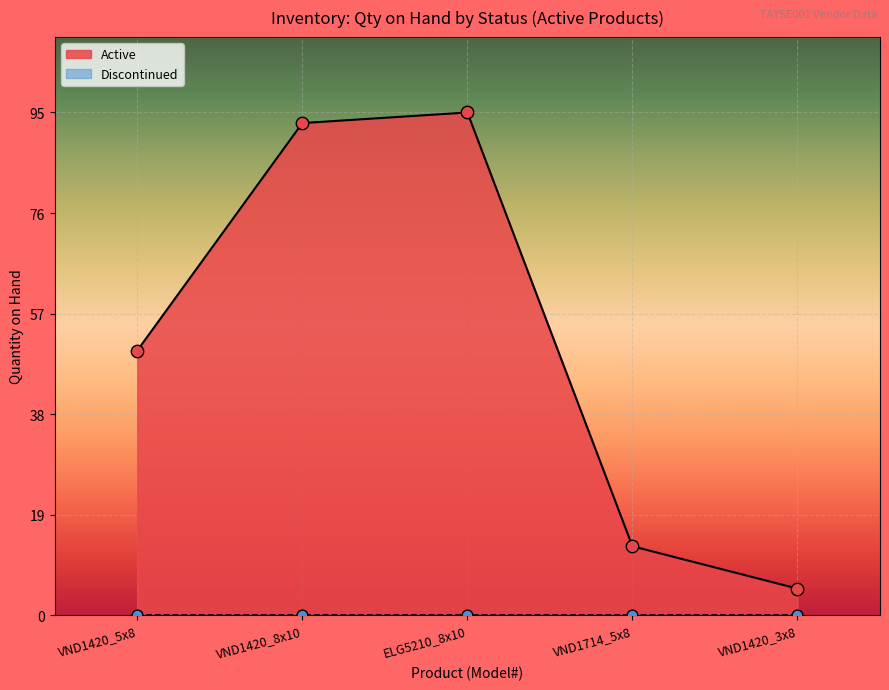

Approximately how many times larger is the value at VND1420_3x8 compared to ELG5210_8x10?

0.1